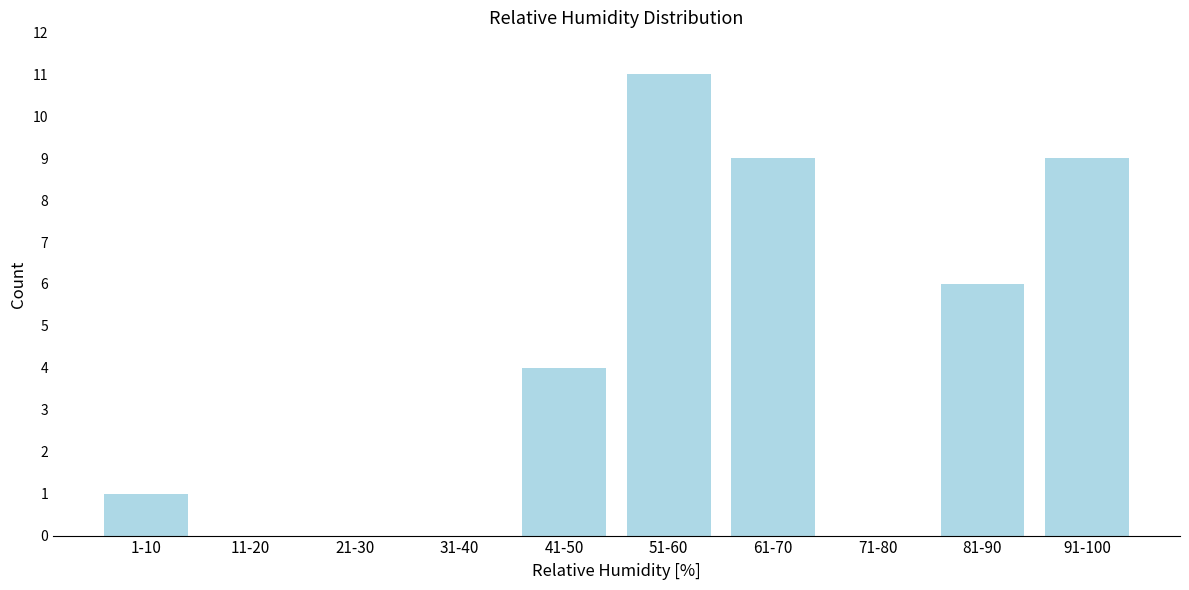

Reading right to left, transcribe all the data shown in this chart.

91-100=9	81-90=6	71-80=0	61-70=9	51-60=11	41-50=4	31-40=0	21-30=0	11-20=0	1-10=1